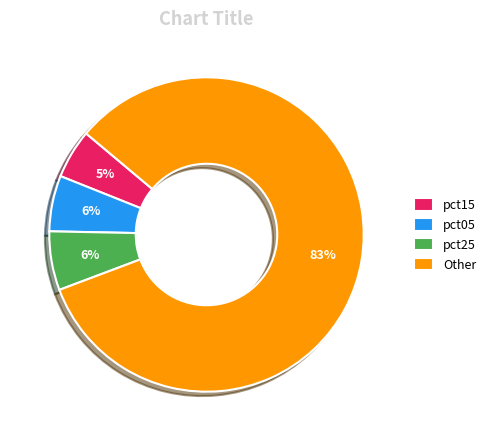

To the nearest percent, what percentage of the pie is pct05?

6%